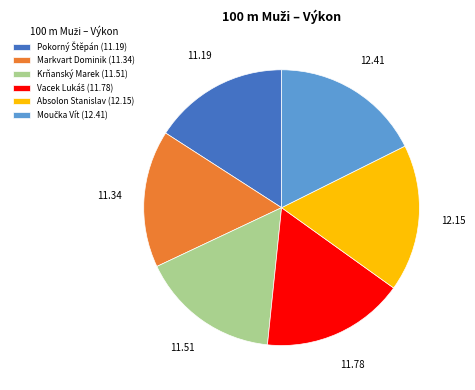

Count the number of slices in the pie.

6